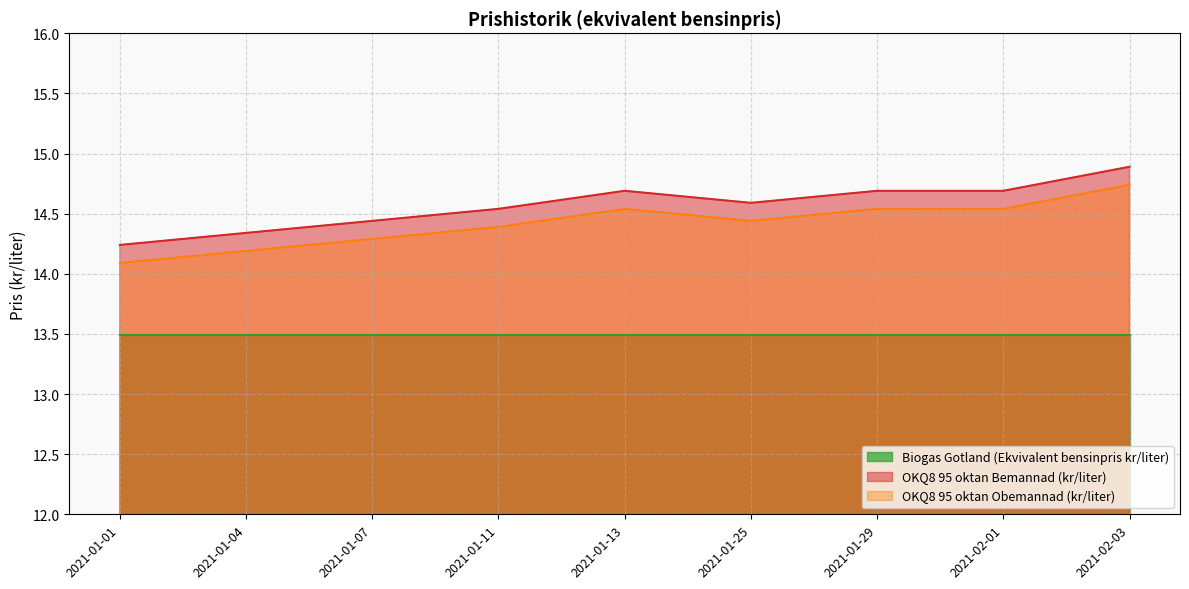

True or false: OKQ8 95 oktan Obemannad (kr/liter) and OKQ8 95 oktan Bemannad (kr/liter) intersect in this chart.

False